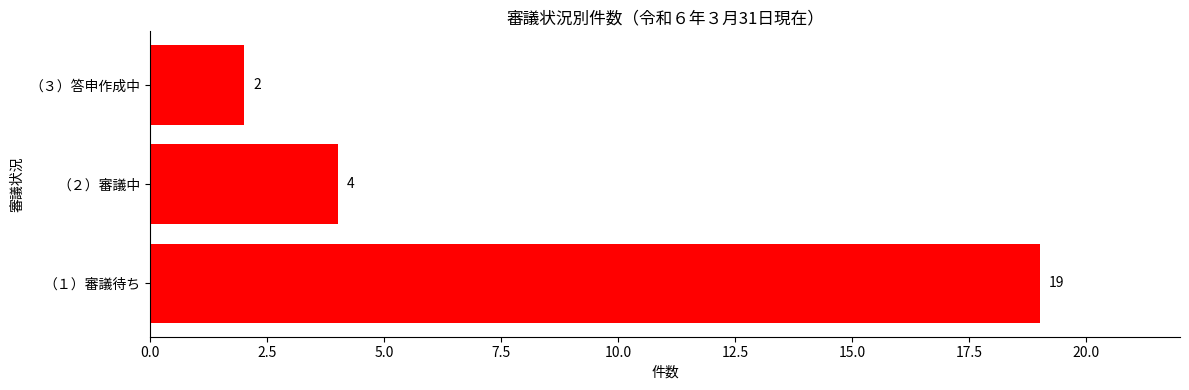

The value at （２）審議中 is 7. True or false?

False